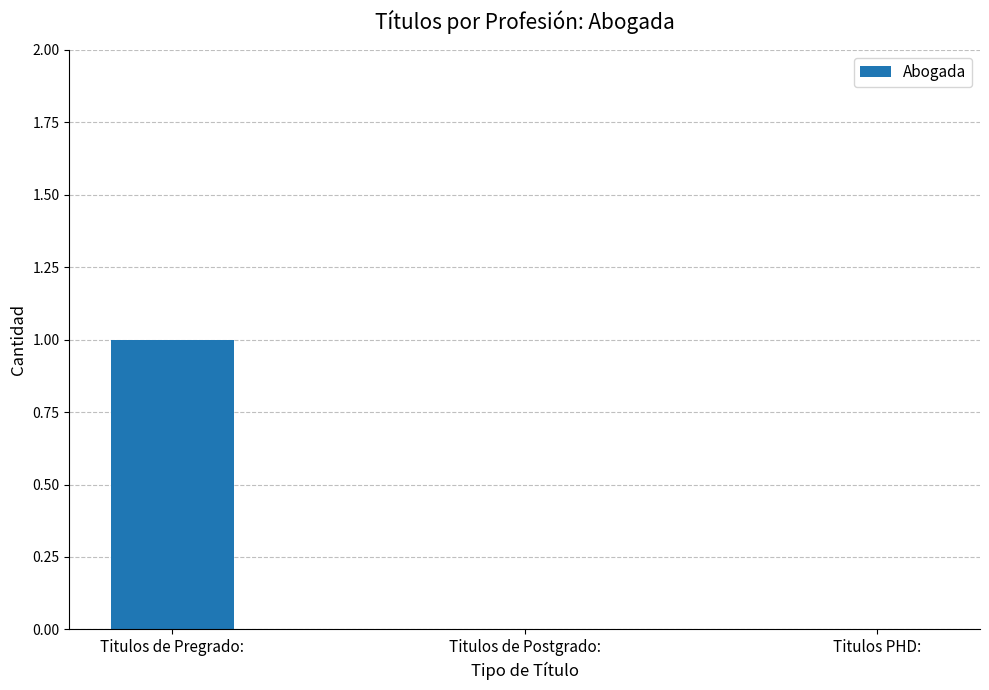

How many series are shown in this chart?

1